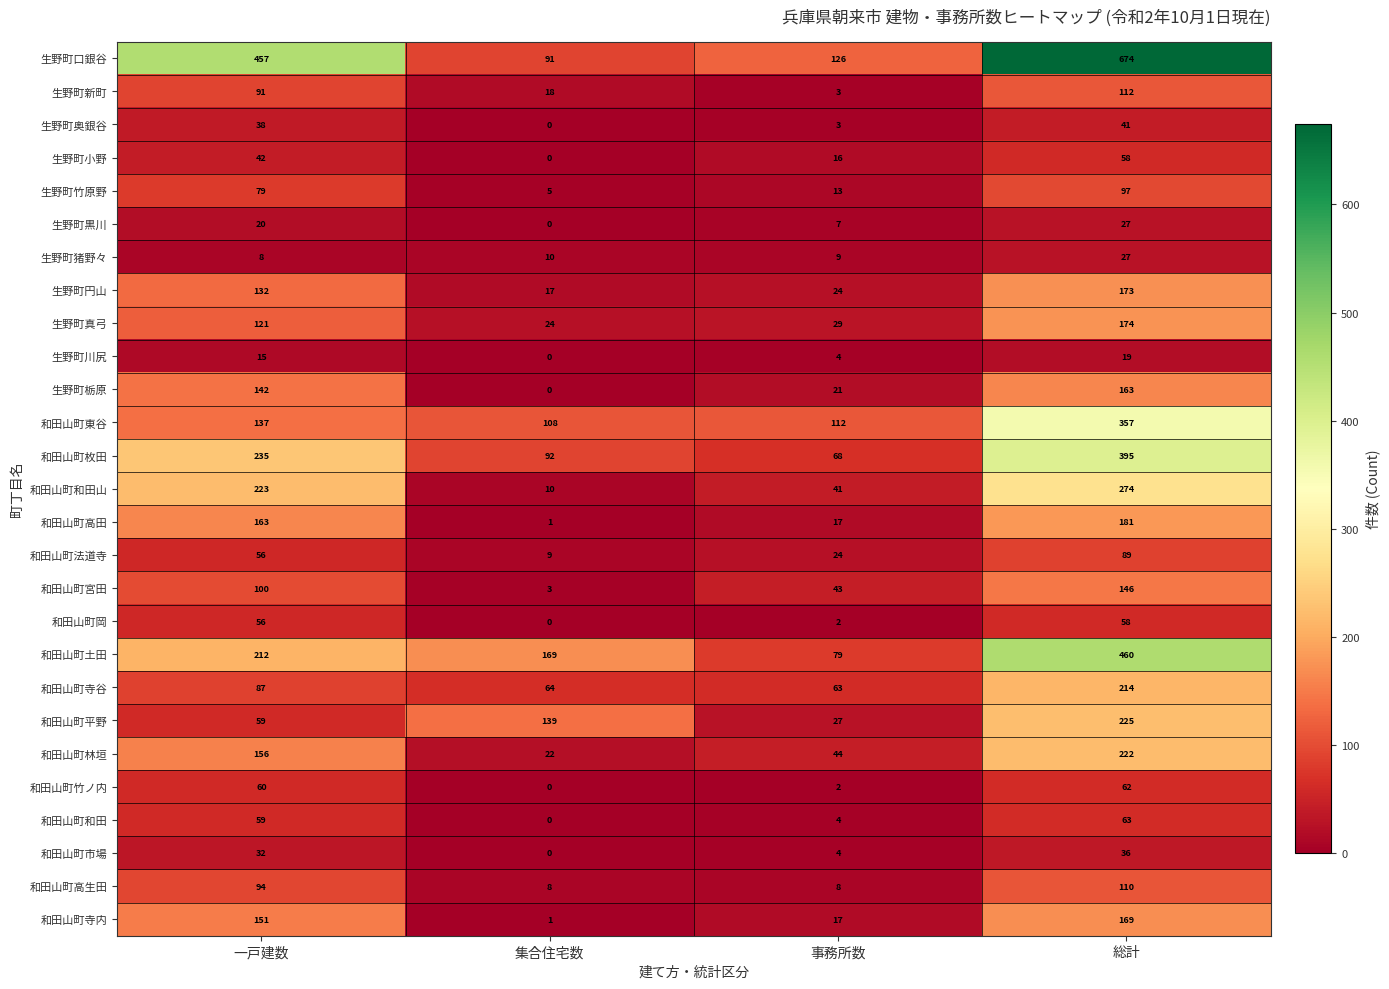

What is the highest value of the 和田山町市場 series?

36